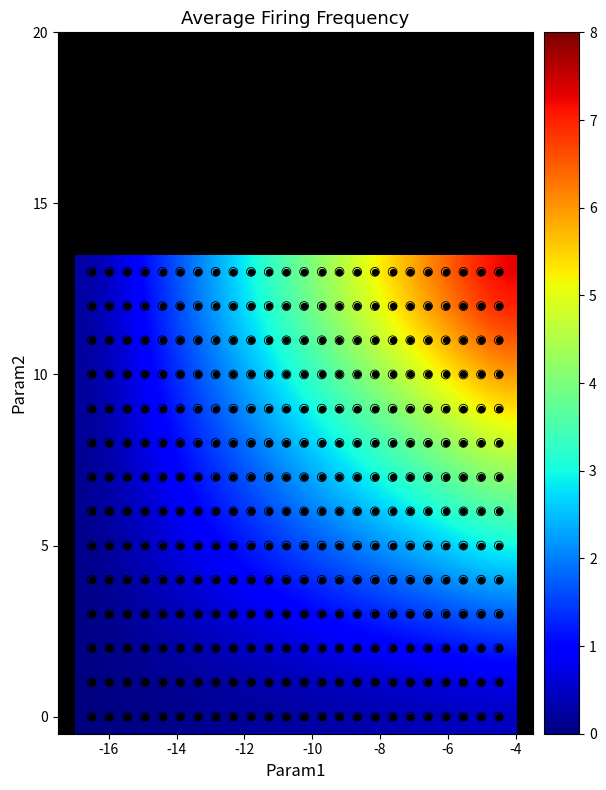

How many data points does each series have?

24